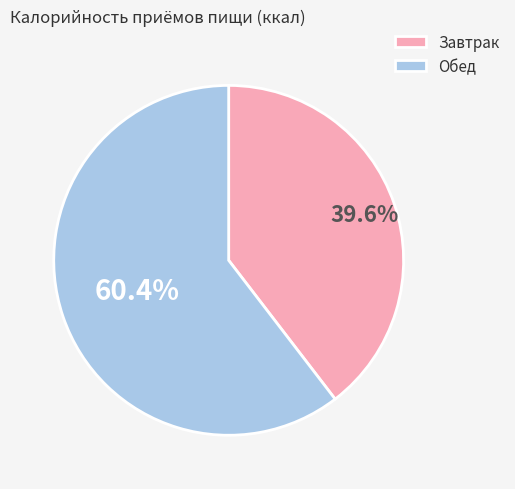

Is it true that Завтрак is 46% of the pie?

False